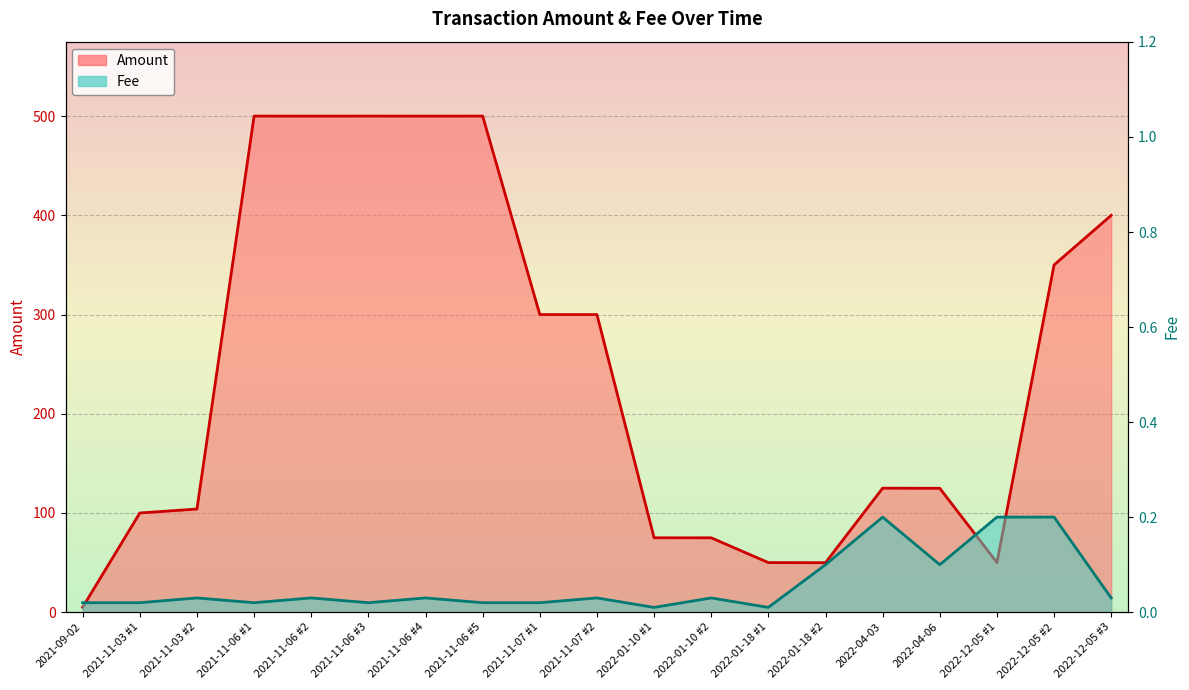

True or false: Amount and Fee cross at least once.

False